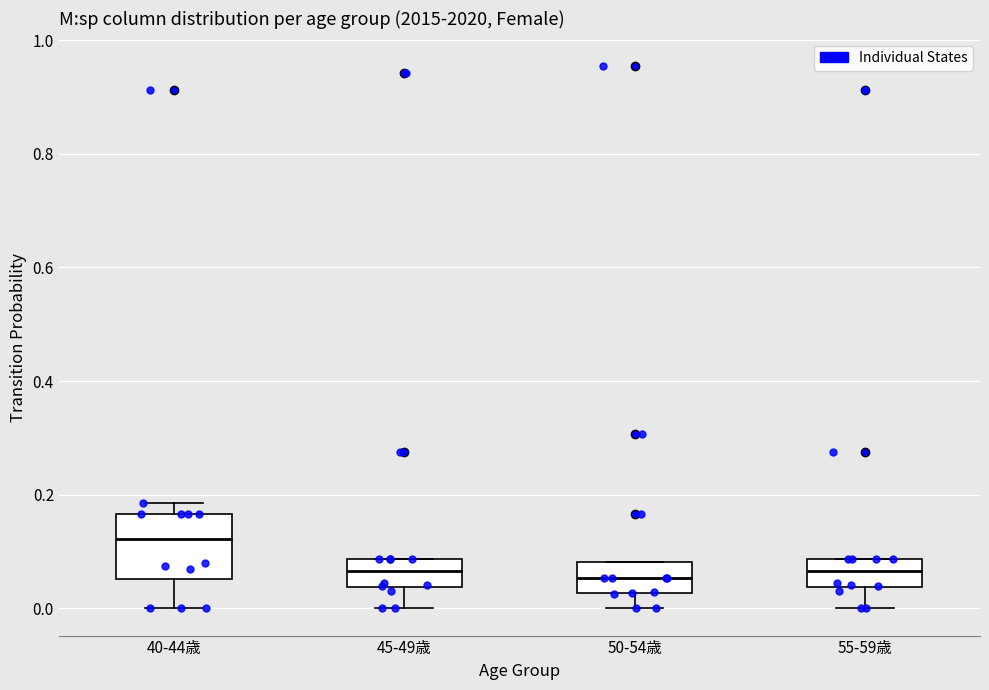

Comparing the boxes themselves (not the whiskers), which one is the tallest?

40-44歳